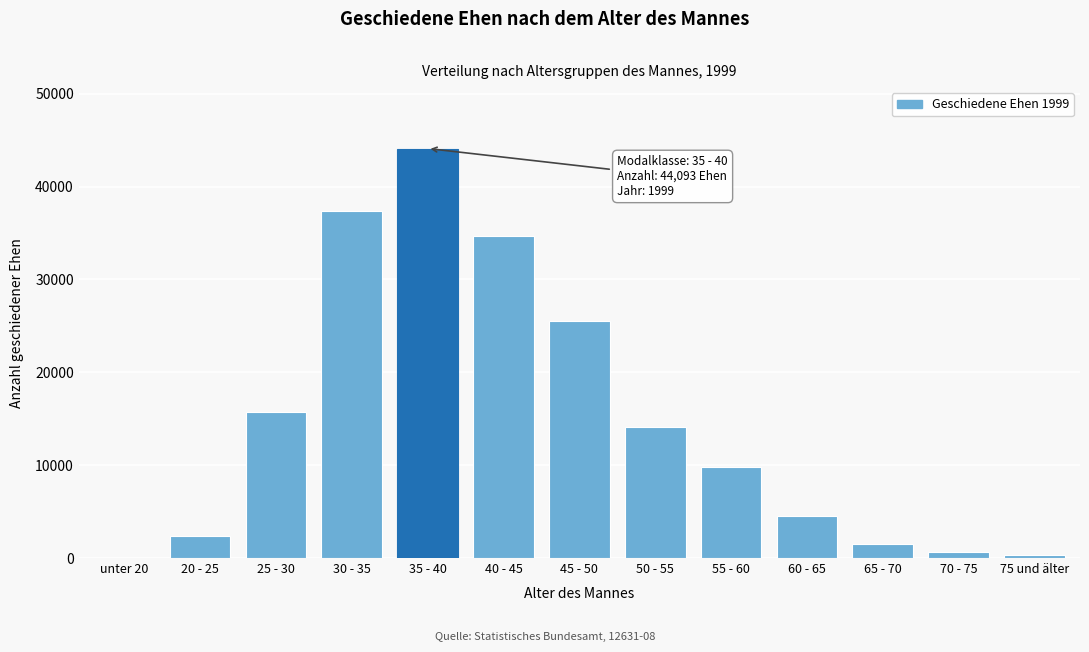

Reading right to left, transcribe all the data shown in this chart.

75 und älter=340	70 - 75=612	65 - 70=1556	60 - 65=4469	55 - 60=9756	50 - 55=14097	45 - 50=25509	40 - 45=34656	35 - 40=44093	30 - 35=37328	25 - 30=15728	20 - 25=2415	unter 20=31